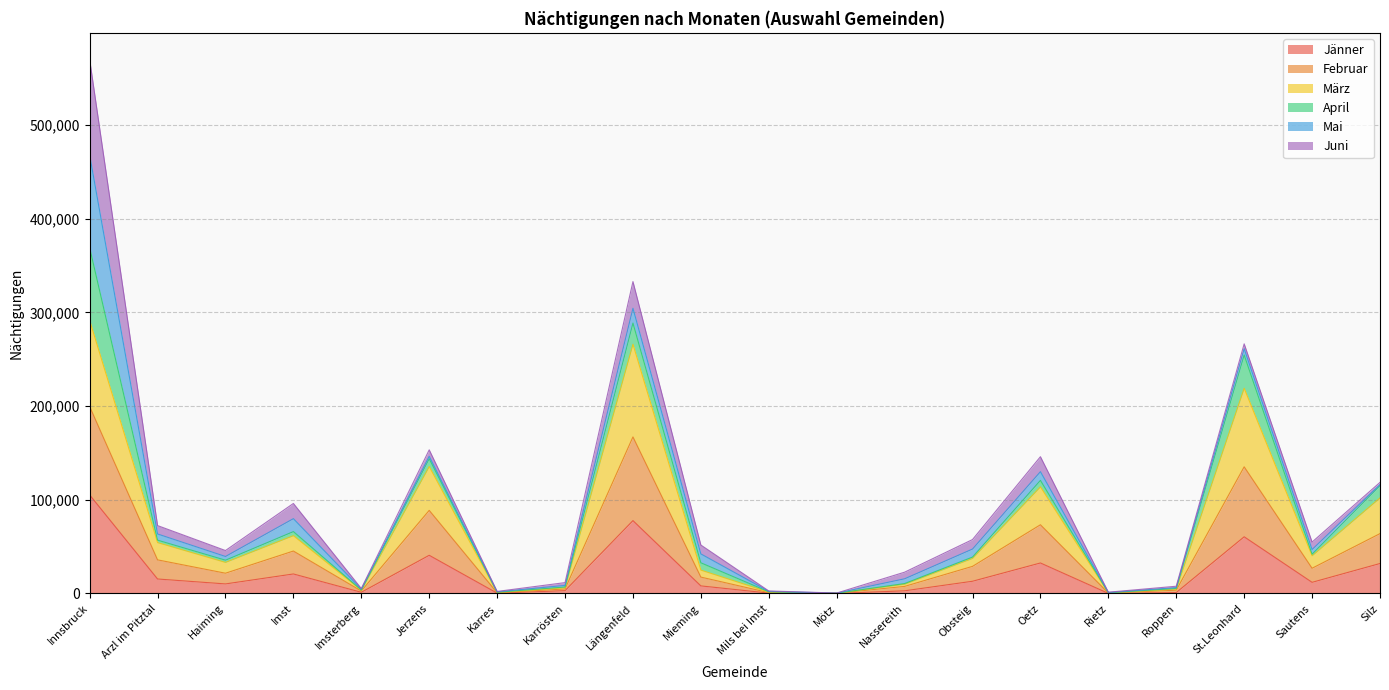

At which category is the sum across all series the highest?

Innsbruck